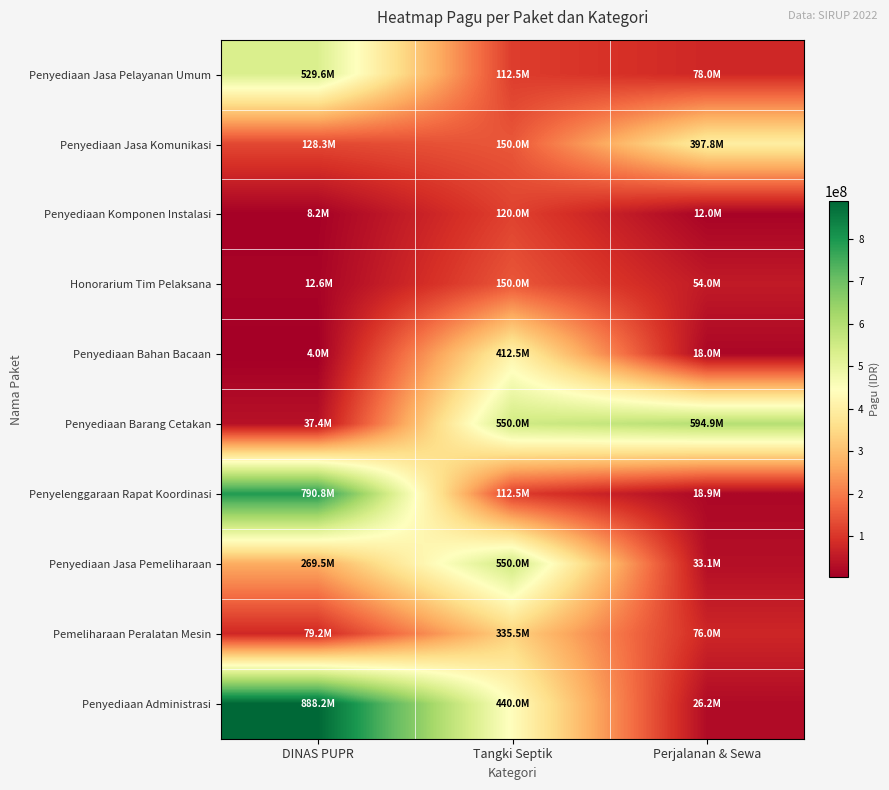

Between DINAS PUPR and Tangki Septik, which series saw the biggest shift?

Penyelenggaraan Rapat Koordinasi